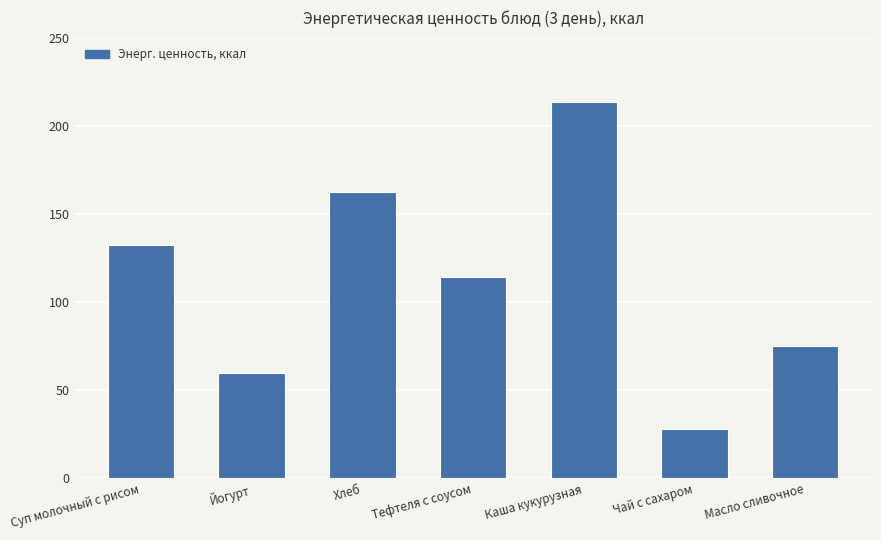

True or false: the data shows 75.0 at Масло сливочное.

True